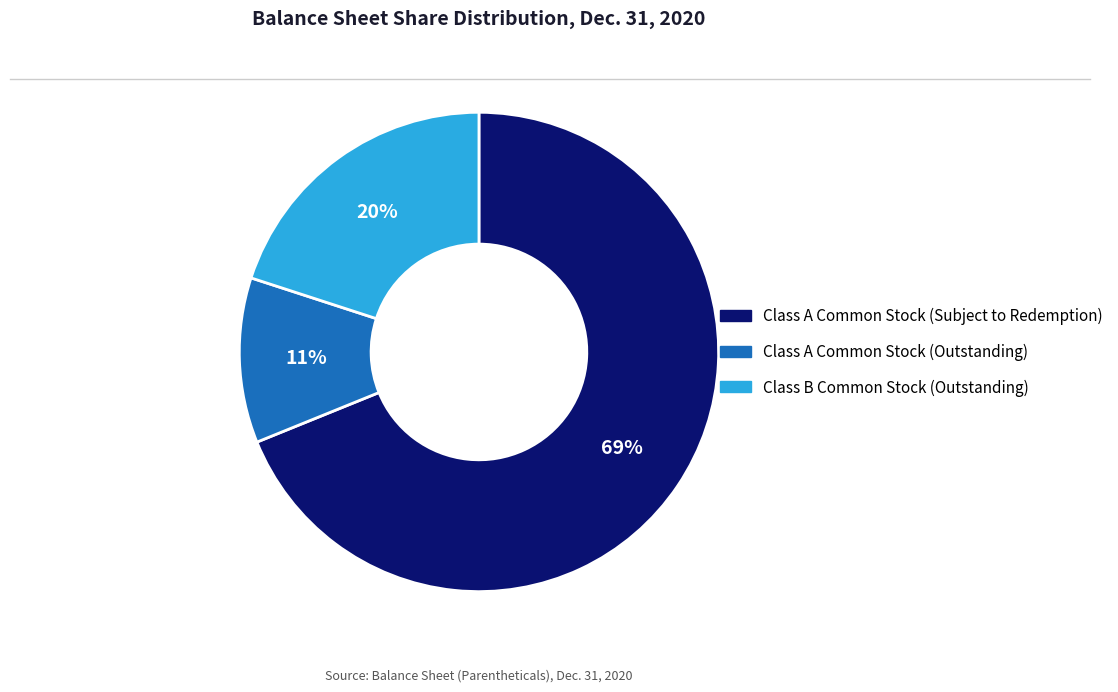

Is there a majority slice in this chart?

Yes